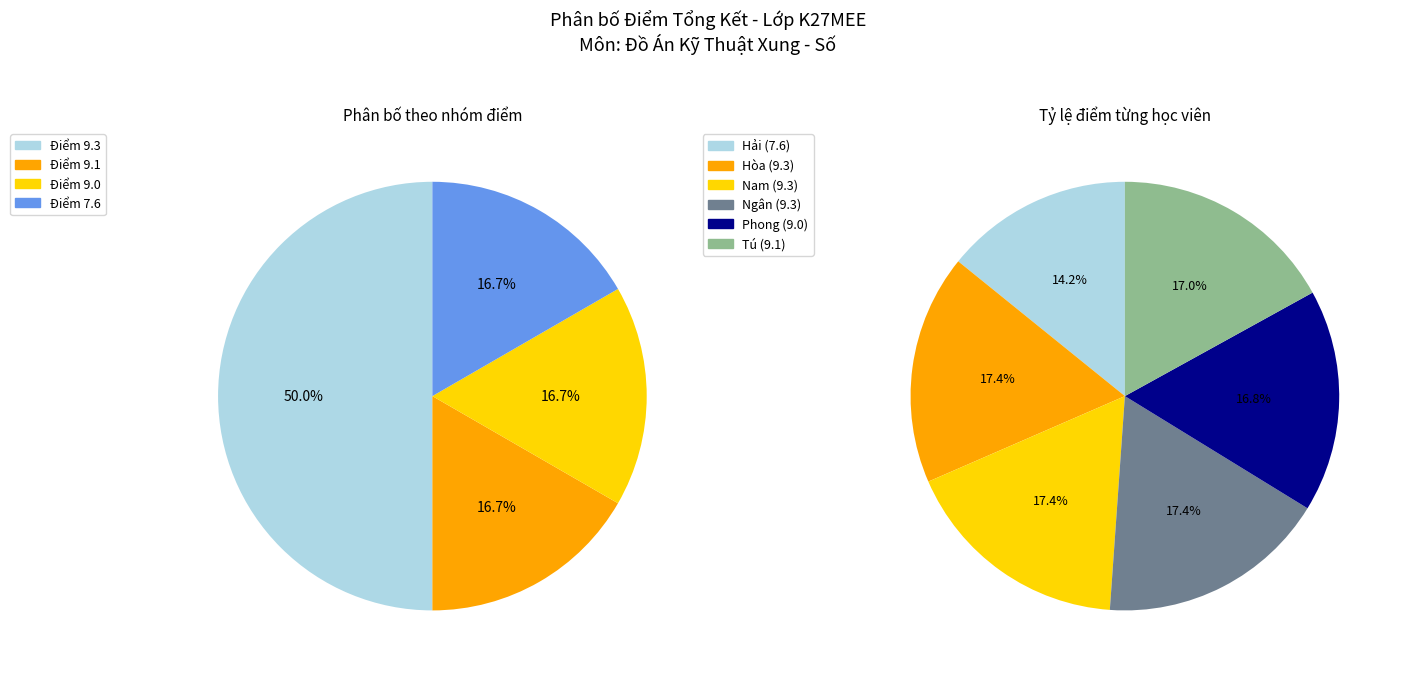

True or false: Điểm 9.3 (Ngân) accounts for 24% of the total.

False